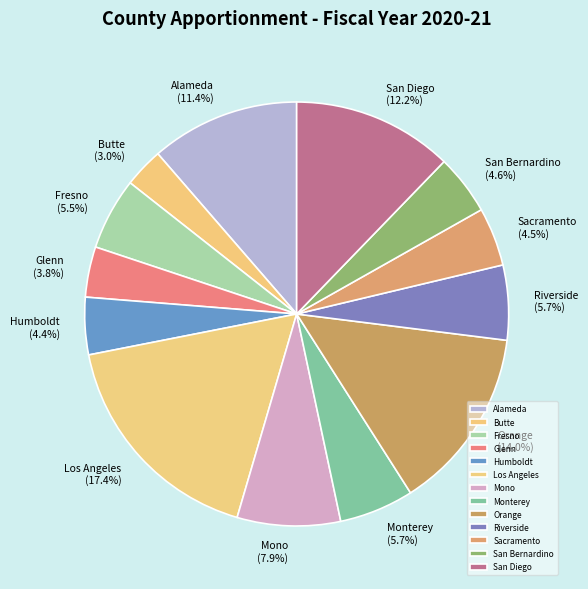

Is the sum of Los Angeles and Alameda greater than half?

No